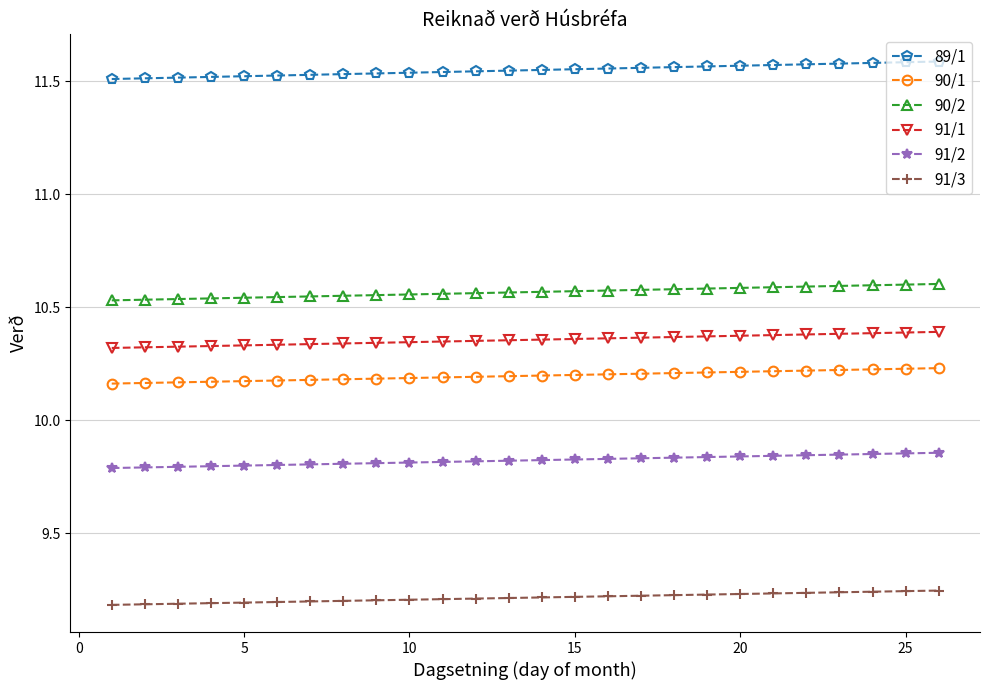

At how many categories does at least one series exceed 11?

26